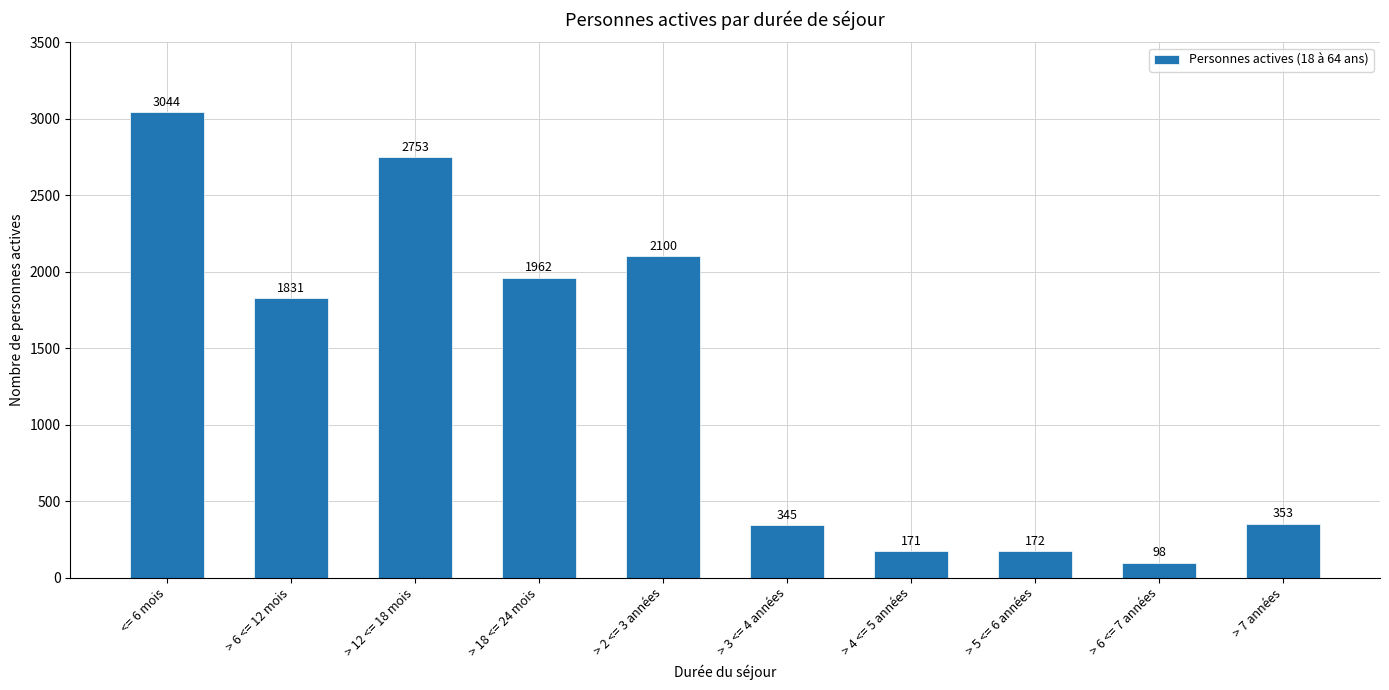

What is the value of the 7th bar from the left?

171